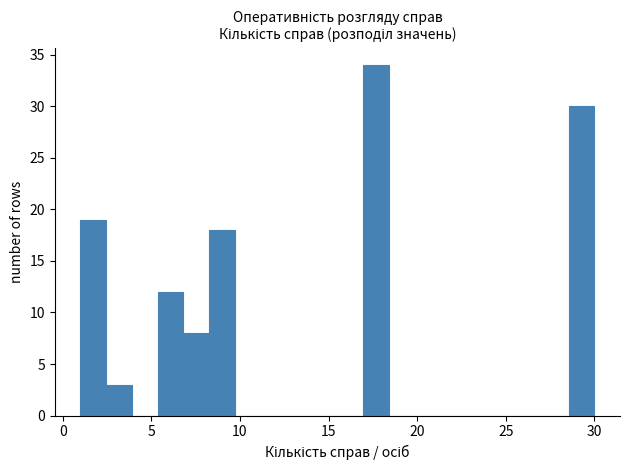

Read against the x-axis, roughly where is the centre of the tallest bar?

17.5